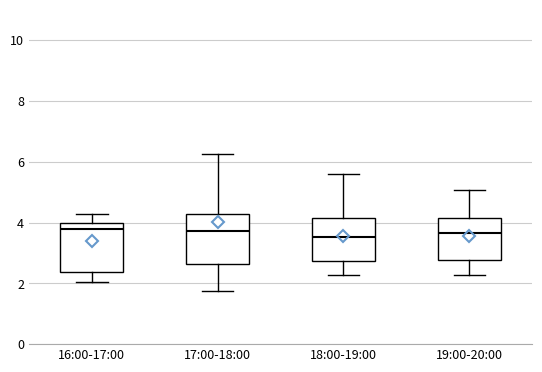

Reading left to right, read every box against the y-axis: the position of its median line, the range the box covers, and the ends of its whiskers. The values are not printed on the chart, so give them approximately, as read against the axis.

16:00-17:00: median 3.8, box 2.4 to 4.0, whiskers 2.0 to 4.2
17:00-18:00: median 3.8, box 2.6 to 4.2, whiskers 1.8 to 6.2
18:00-19:00: median 3.6, box 2.8 to 4.2, whiskers 2.2 to 5.6
19:00-20:00: median 3.6, box 2.8 to 4.2, whiskers 2.2 to 5.0